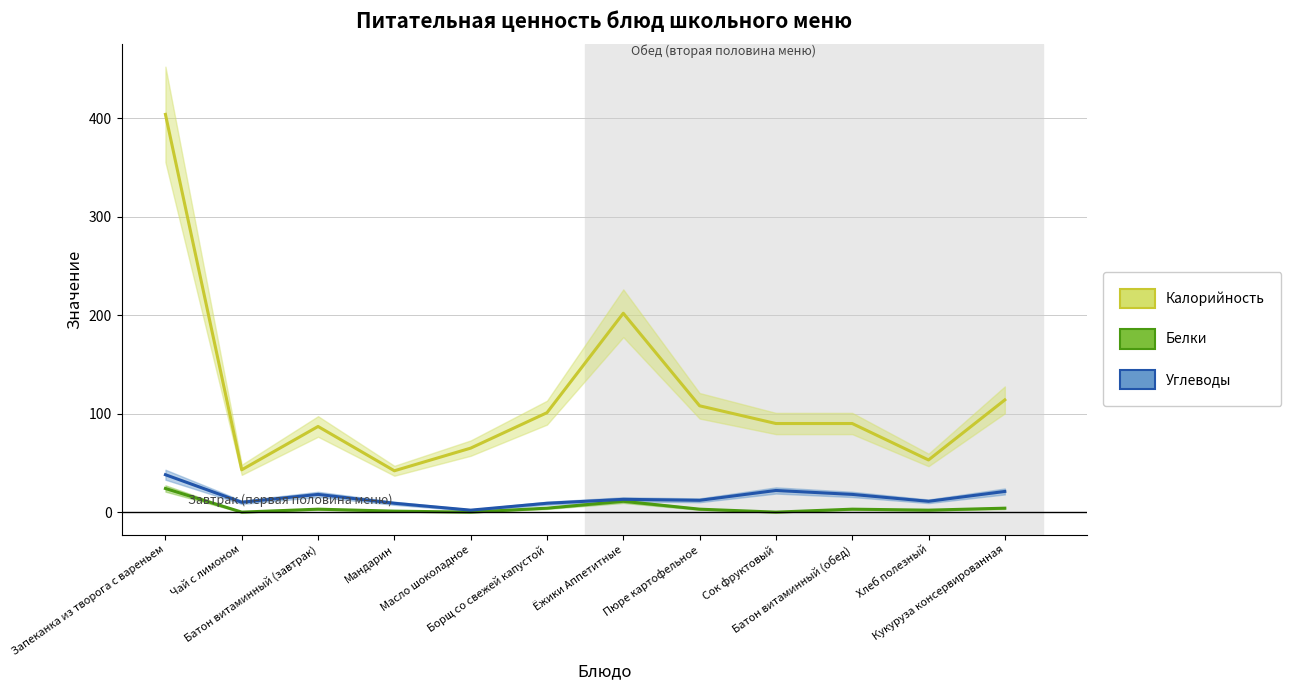

What is the sum of all Углеводы values?

183